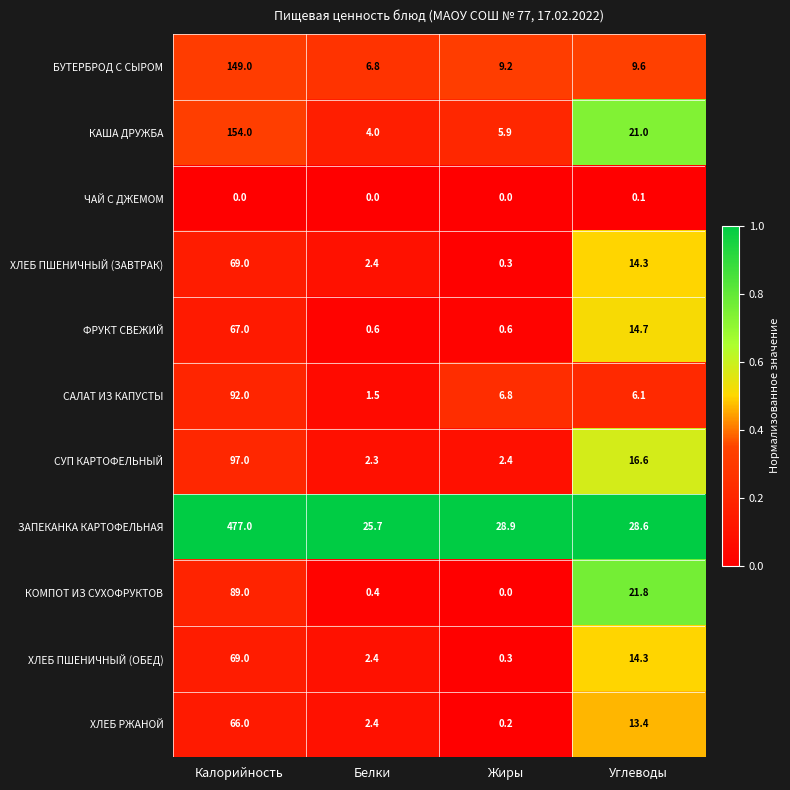

What is the sum of the КОМПОТ ИЗ СУХОФРУКТОВ values at Калорийность and Углеводы?

110.8